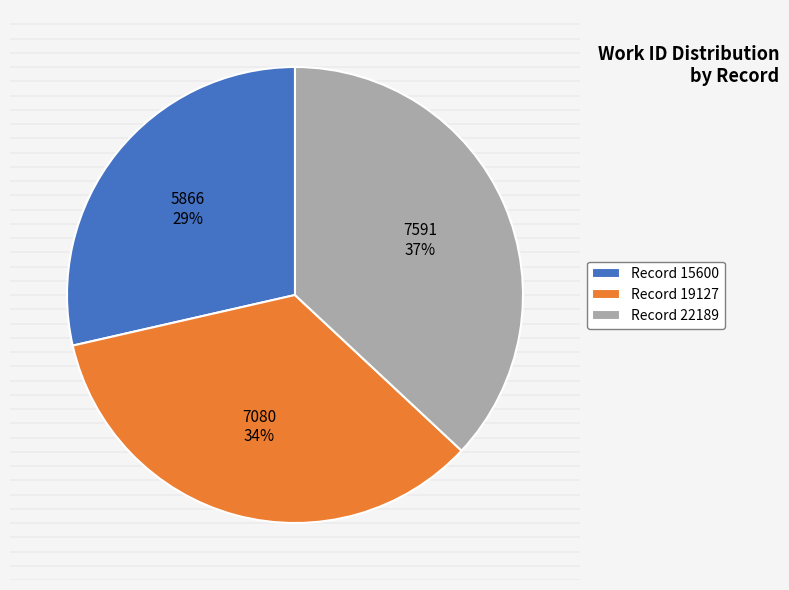

Combined, do Record 22189 and Record 19127 account for over 50%?

Yes